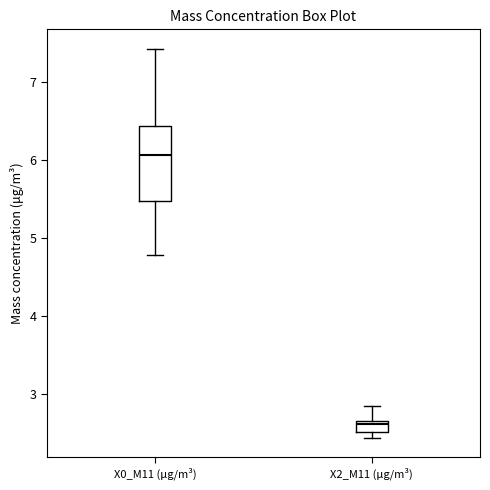

Which box is the tallest, from its lower edge to its upper edge?

X0_M11 (μg/m³)